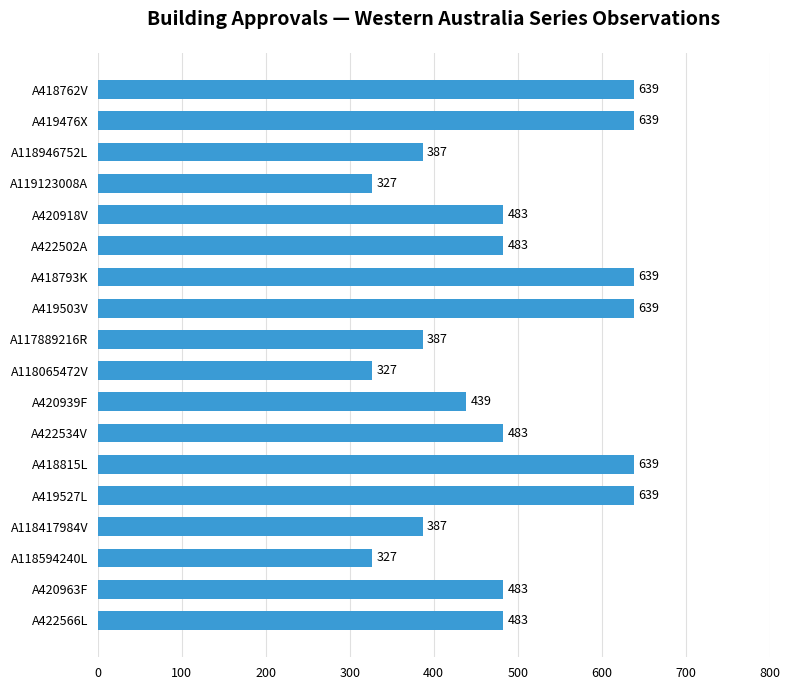

Count the values in the range 387 to 639.

15